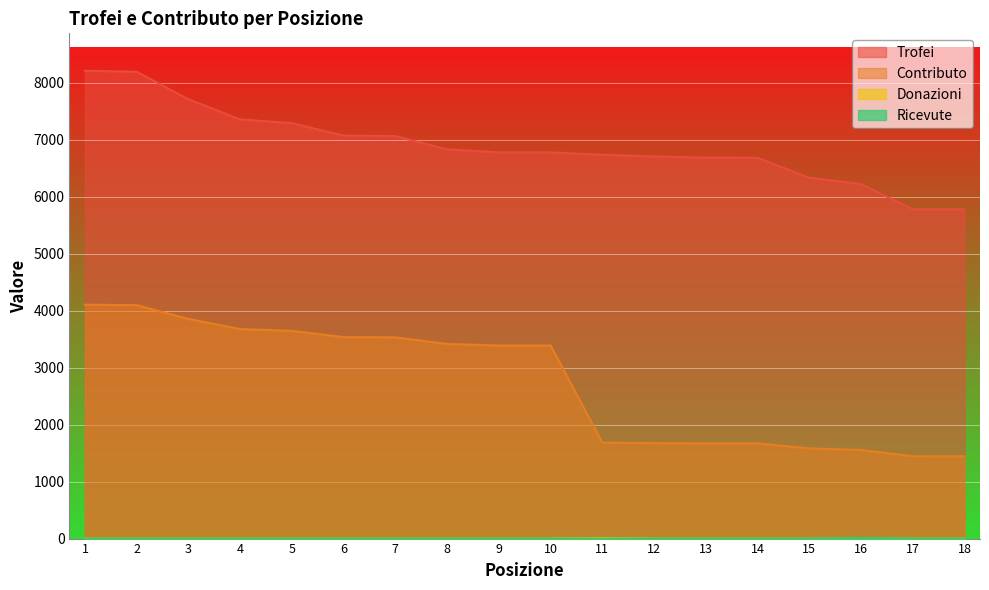

Which series changed the most between 2 and 17?

Contributo